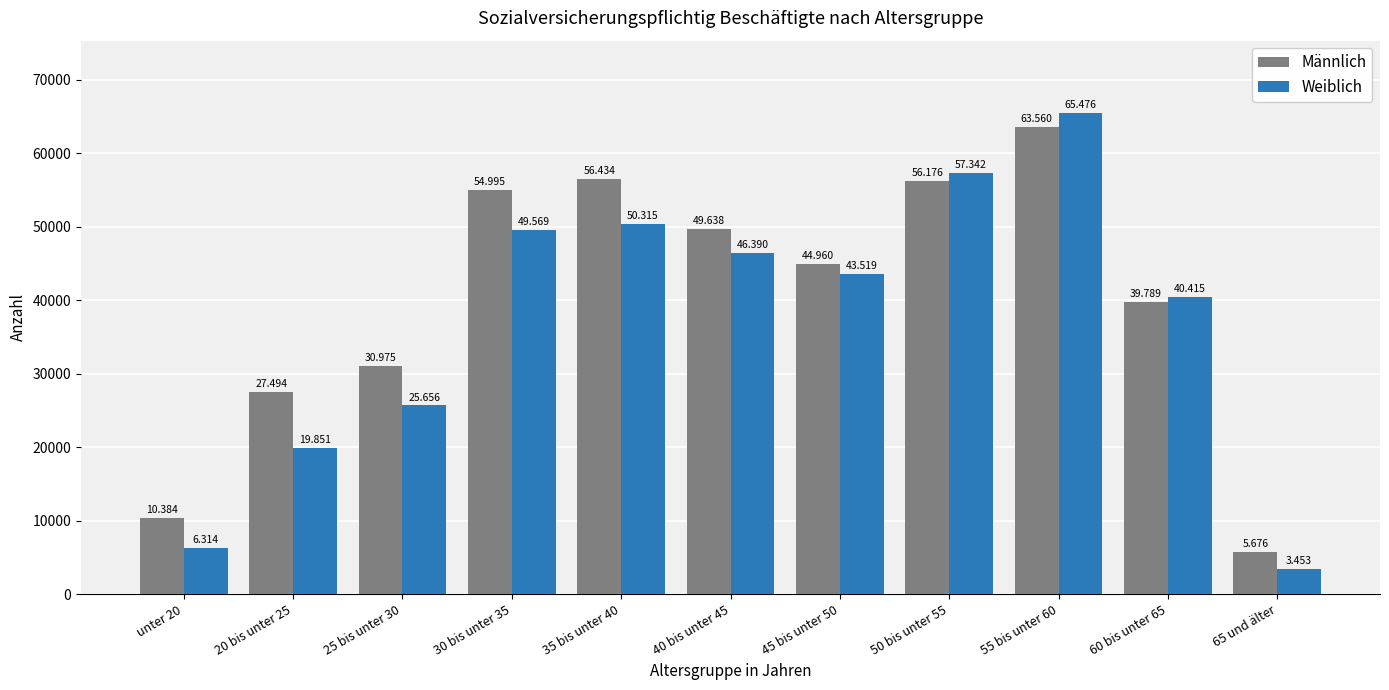

Does the chart contain stacked bars?

No